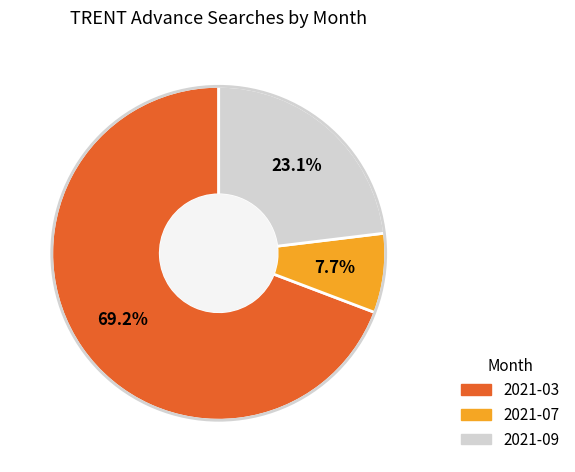

Is it true that 2021-03 is 57% of the pie?

False